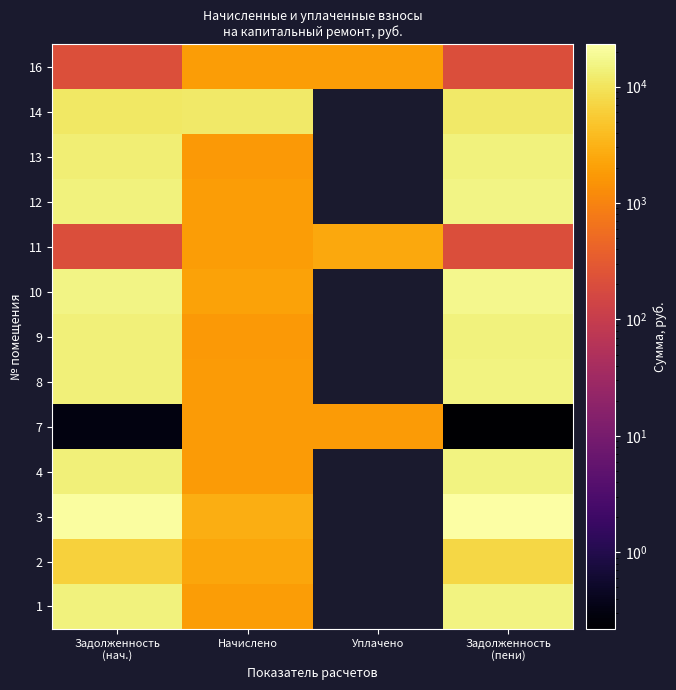

Which series has the widest spread of values?

3